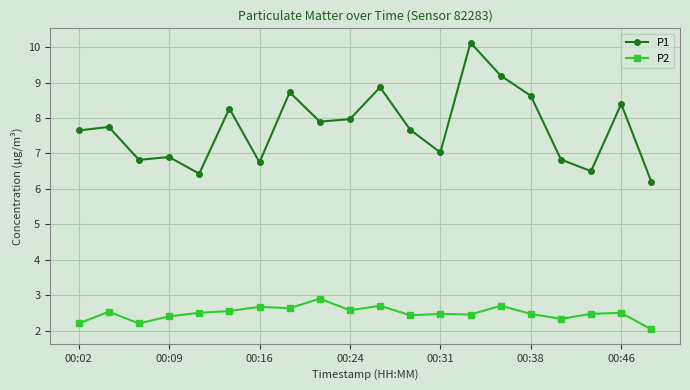

What is the lowest value of the P2 series?

2.0